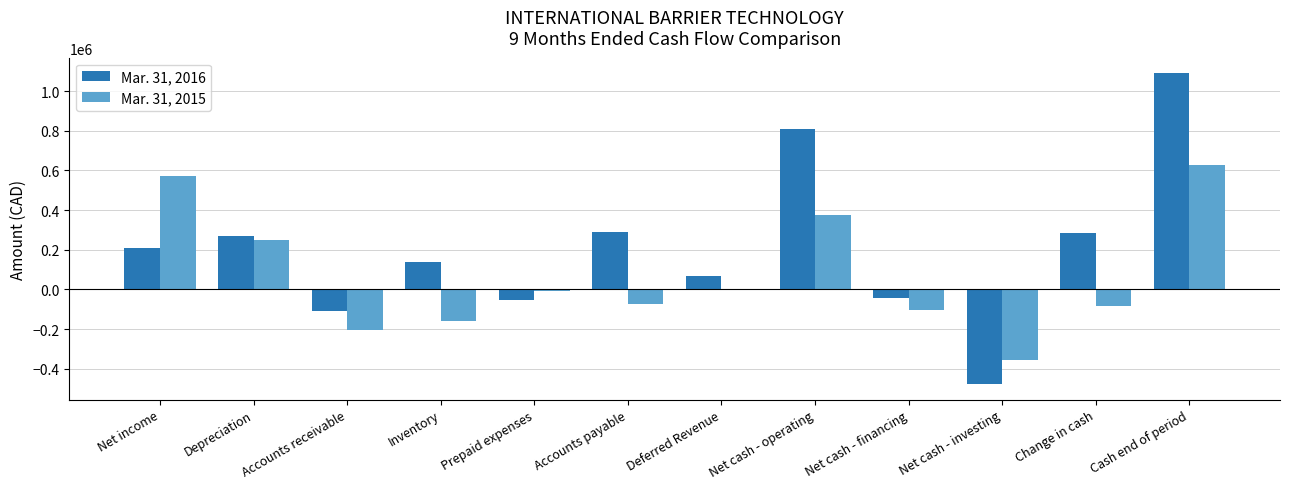

Which series changed the most between Net income and Depreciation?

Mar. 31, 2015